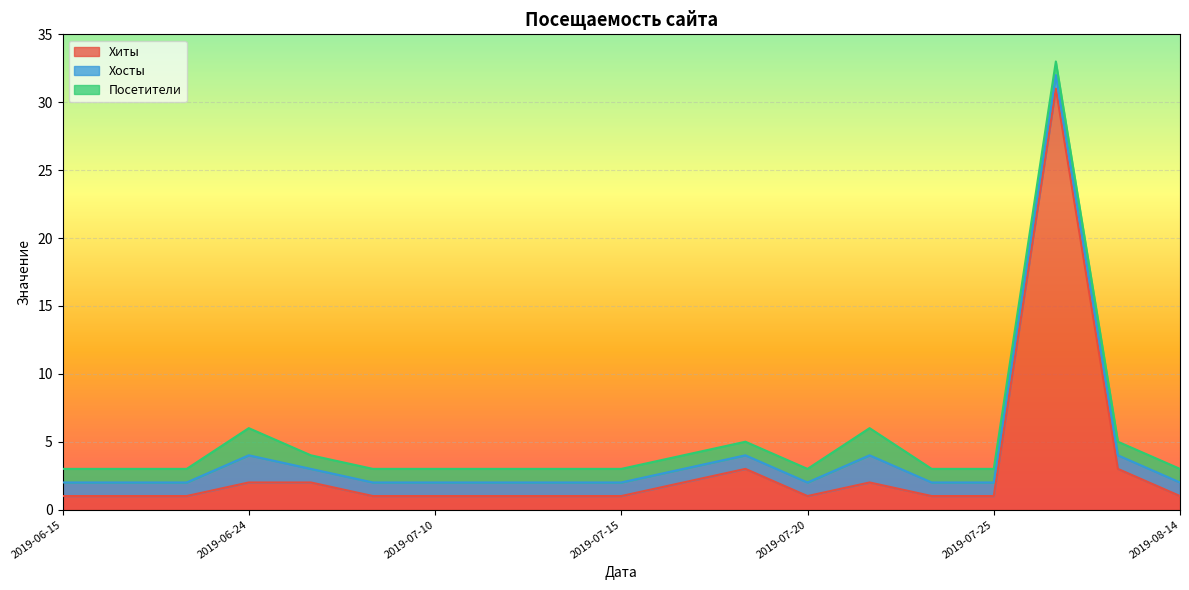

What is the maximum value shown in the chart?

31